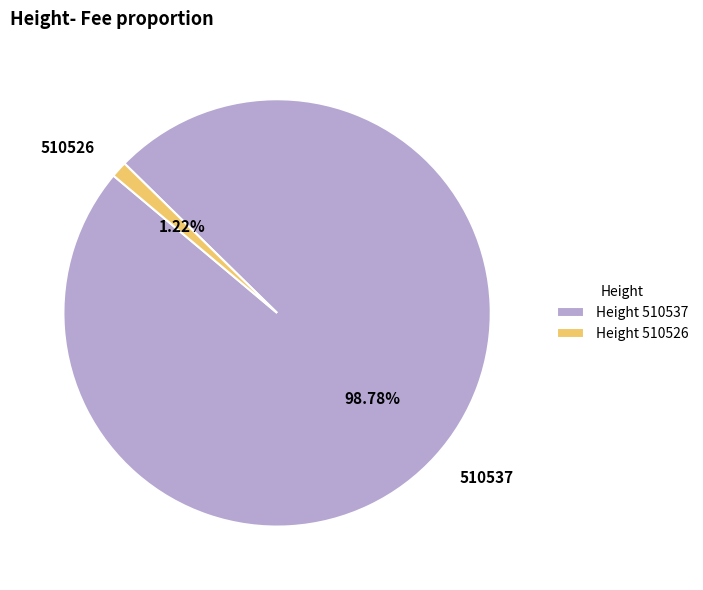

To the nearest percent, what portion does 510526 represent?

1%